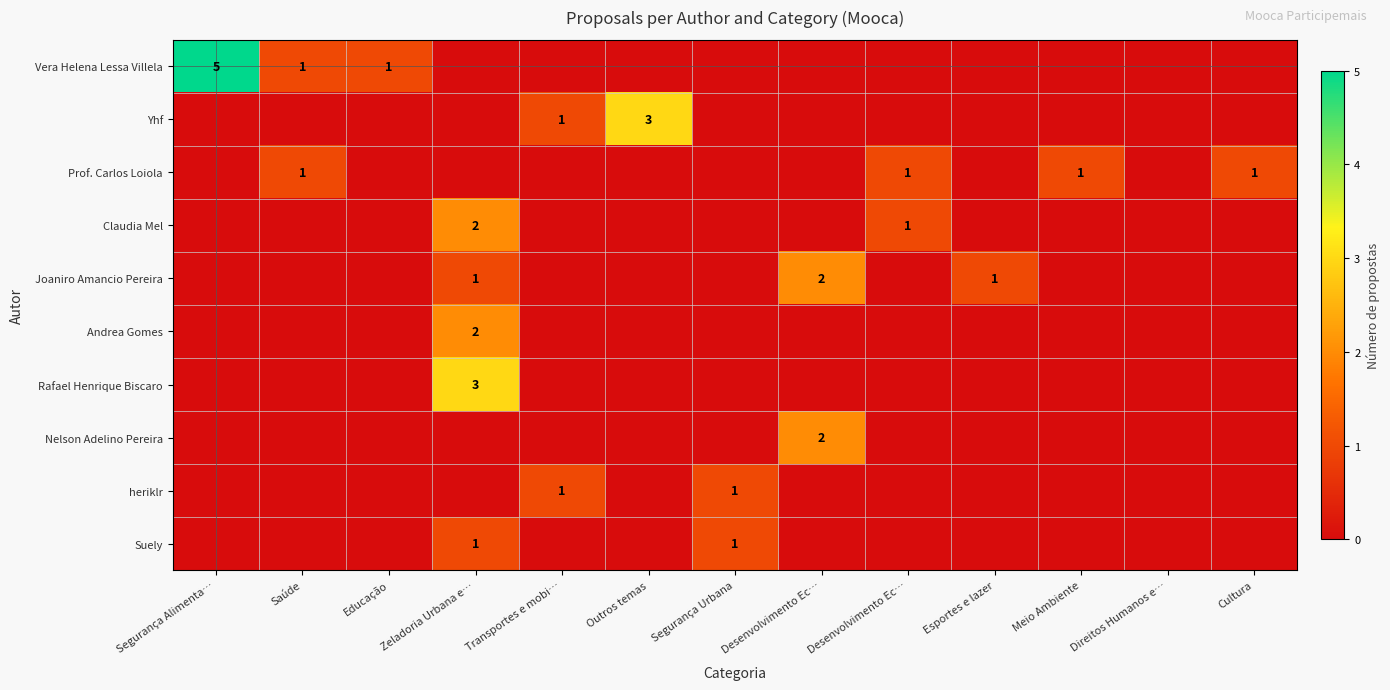

Rank the categories by Vera Helena Lessa Villela value from lowest to highest.

Zeladoria Urbana e…, Transportes e mobi…, Outros temas, Segurança Urbana, Desenvolvimento Ec…, Desenvolvimento Ec…, Esportes e lazer, Meio Ambiente, Direitos Humanos e…, Cultura, Saúde, Educação, Segurança Alimenta…